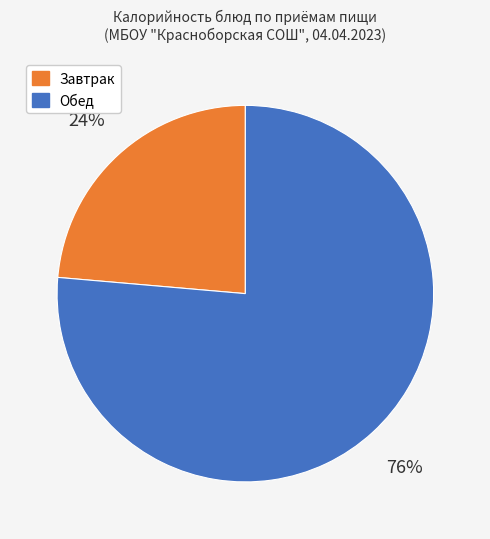

Count the number of slices in the pie.

2